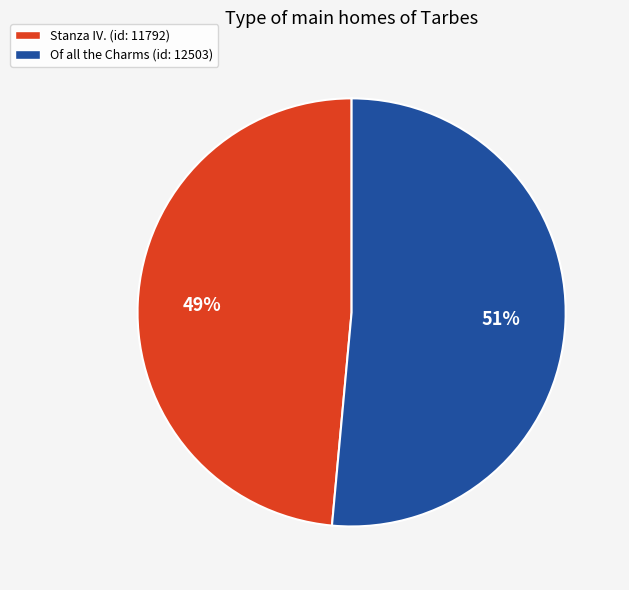

What is the largest slice in the pie chart?

Of all the Charms (id: 12503)